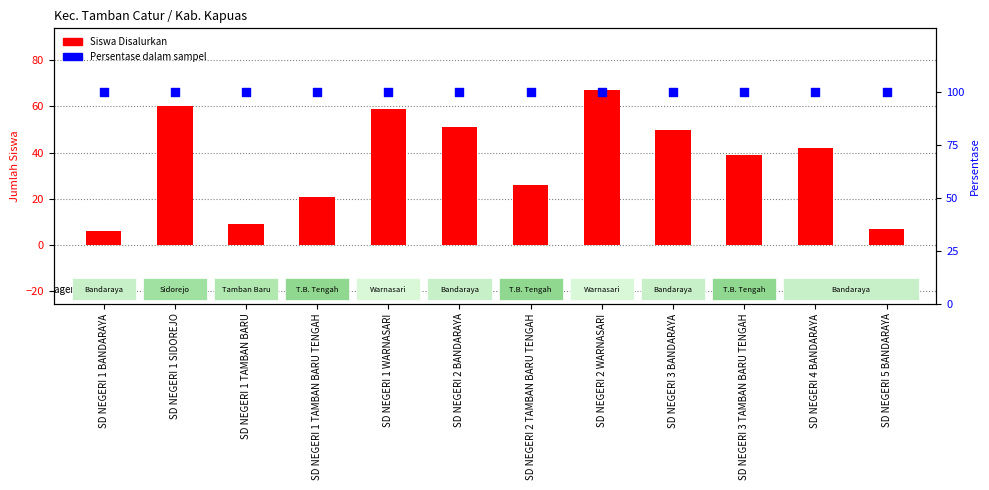

Which series contains the highest Y value?

Persentase dalam sampel